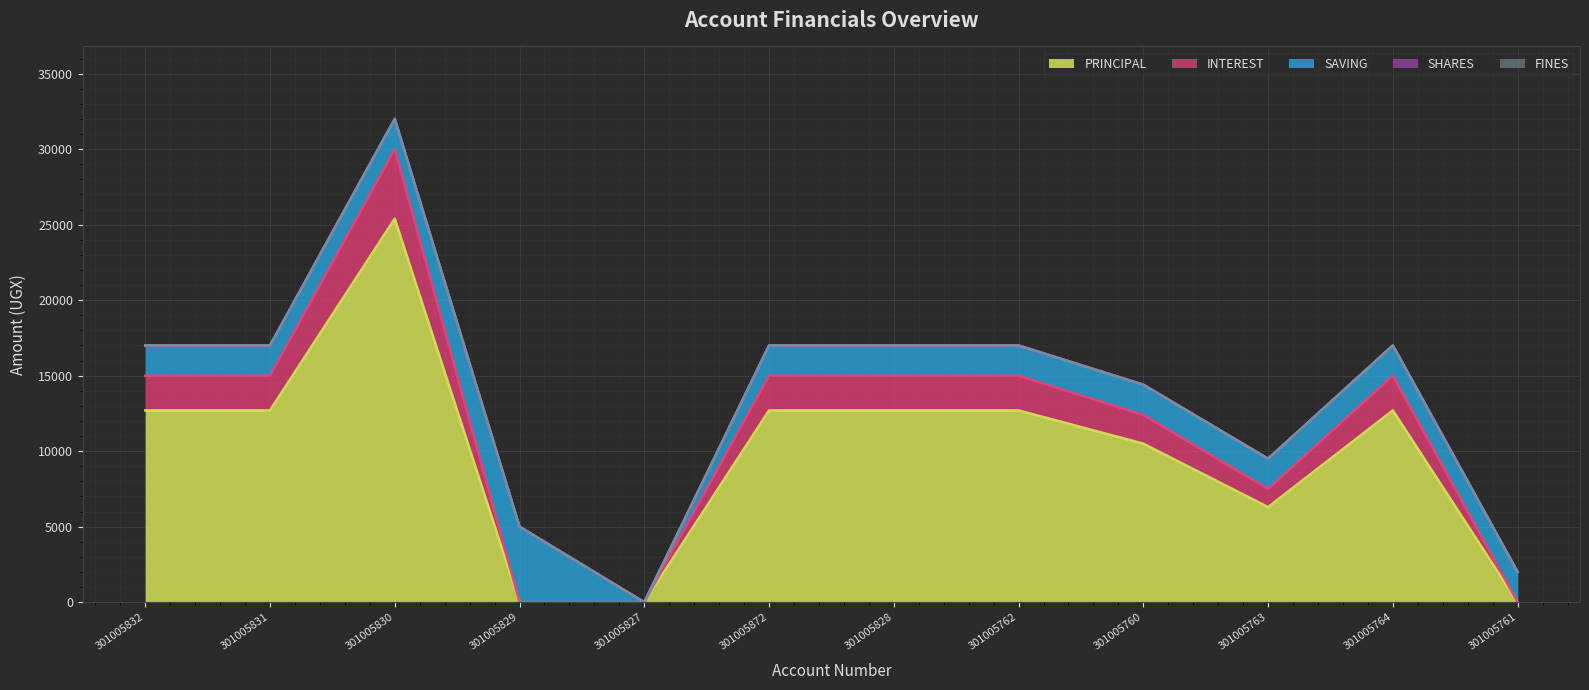

Is the value of FINES at 301005762 greater than the value of PRINCIPAL at 301005832?

No